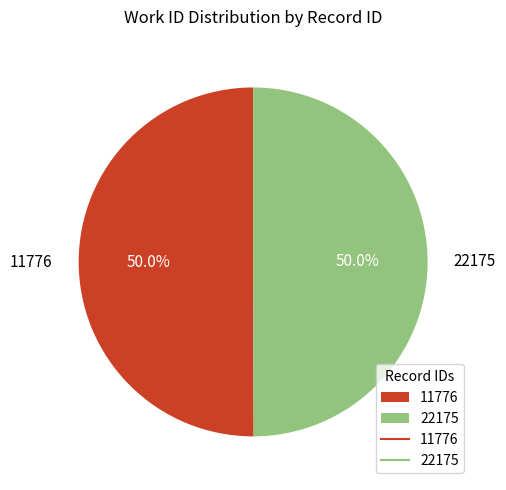

What portion of the pie excludes 11776?

50.0%